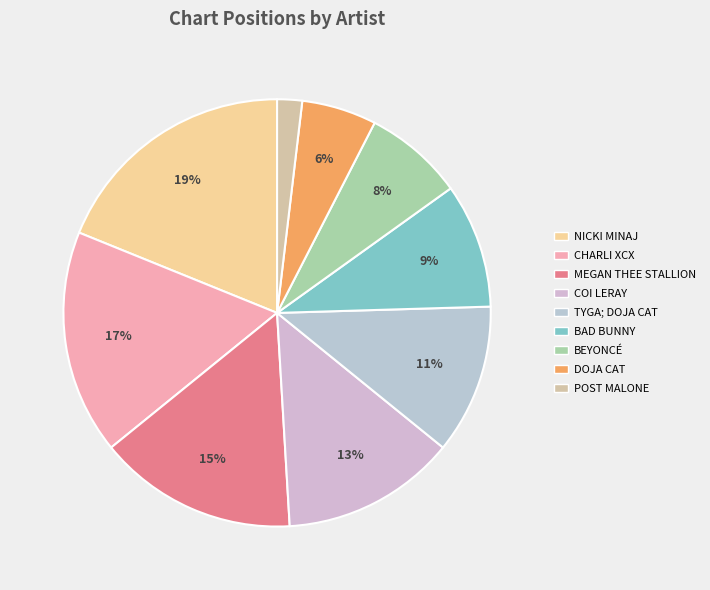

Is there any slice that represents more than half of the pie?

No